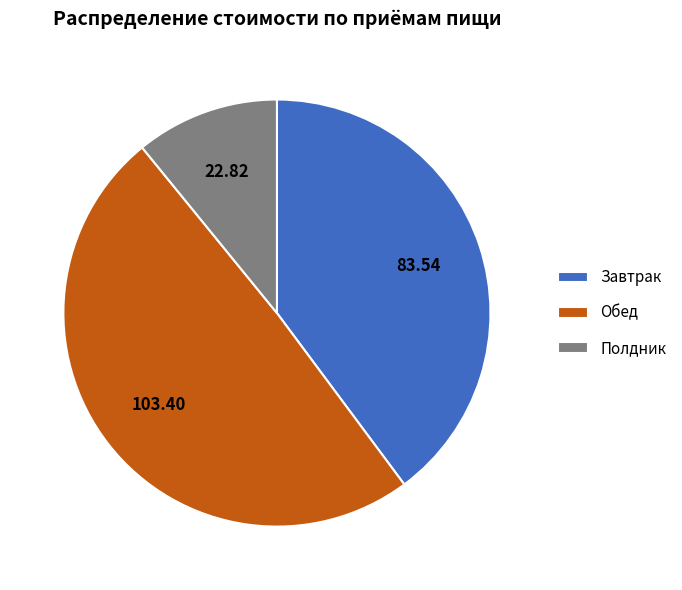

How many slices are in this pie chart?

3